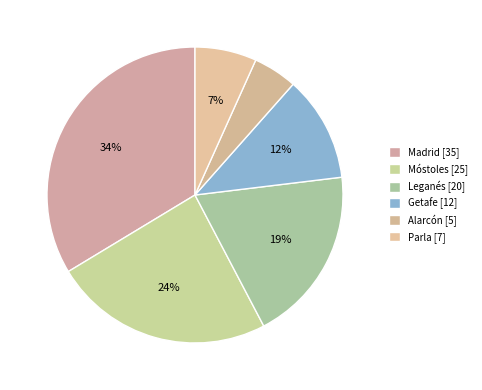

Count the number of slices in the pie.

6